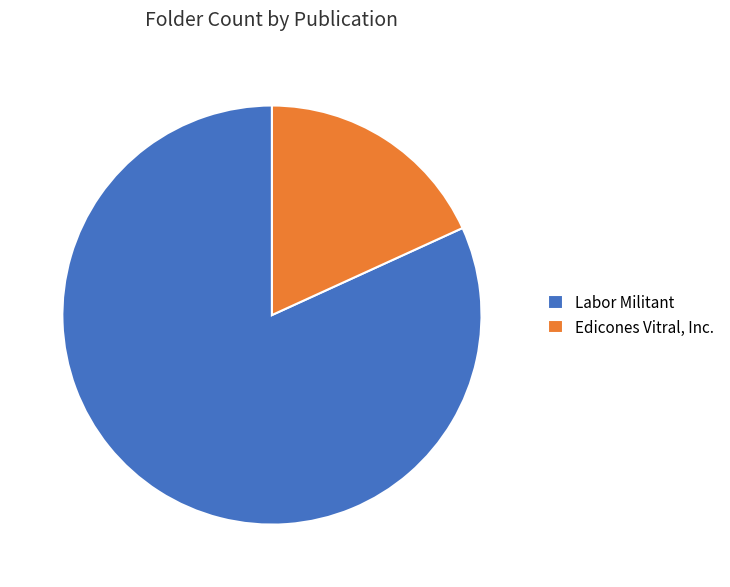

What is the smallest slice in the pie chart?

Edicones Vitral, Inc.